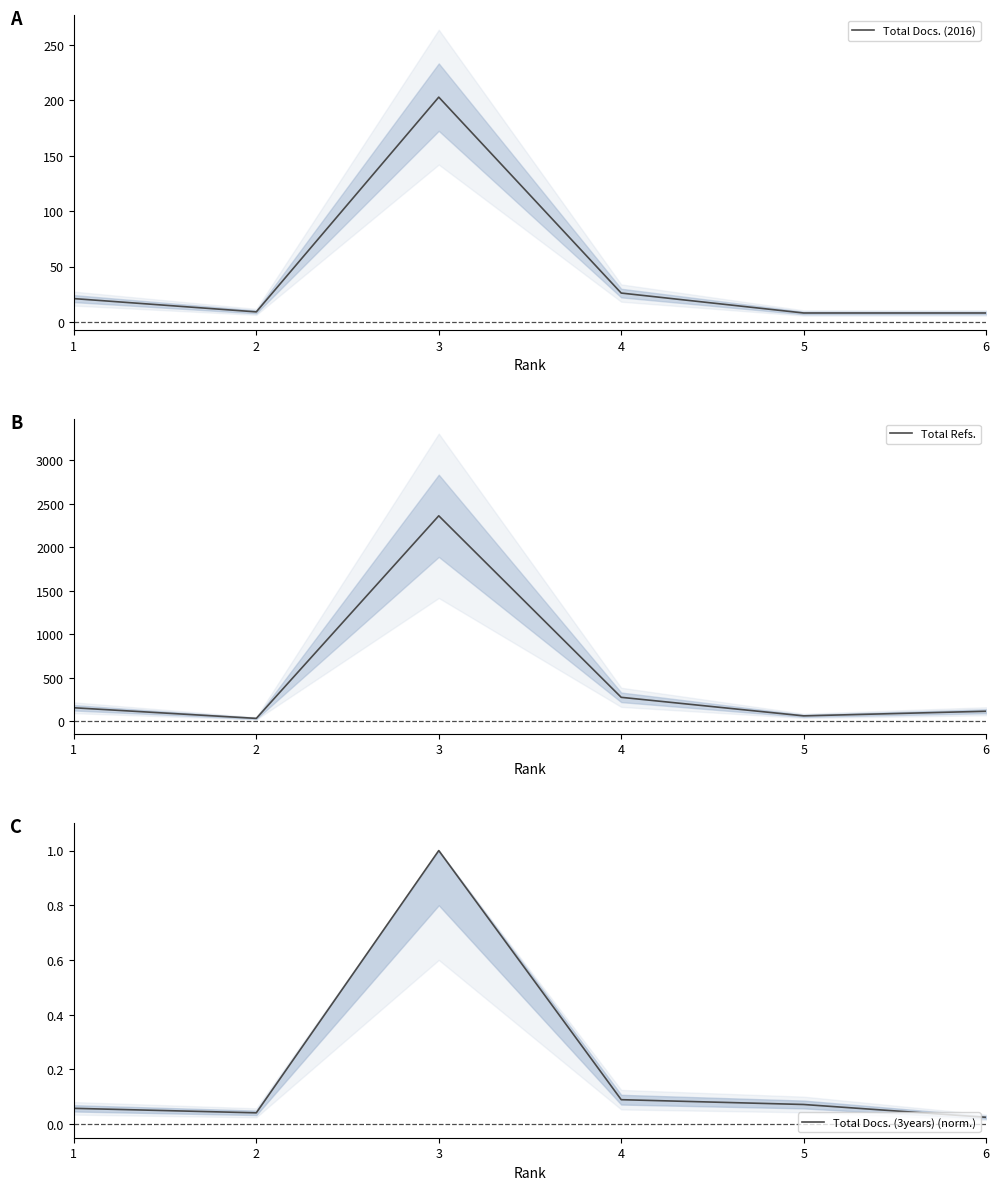

What is the greatest value displayed?

2361.0